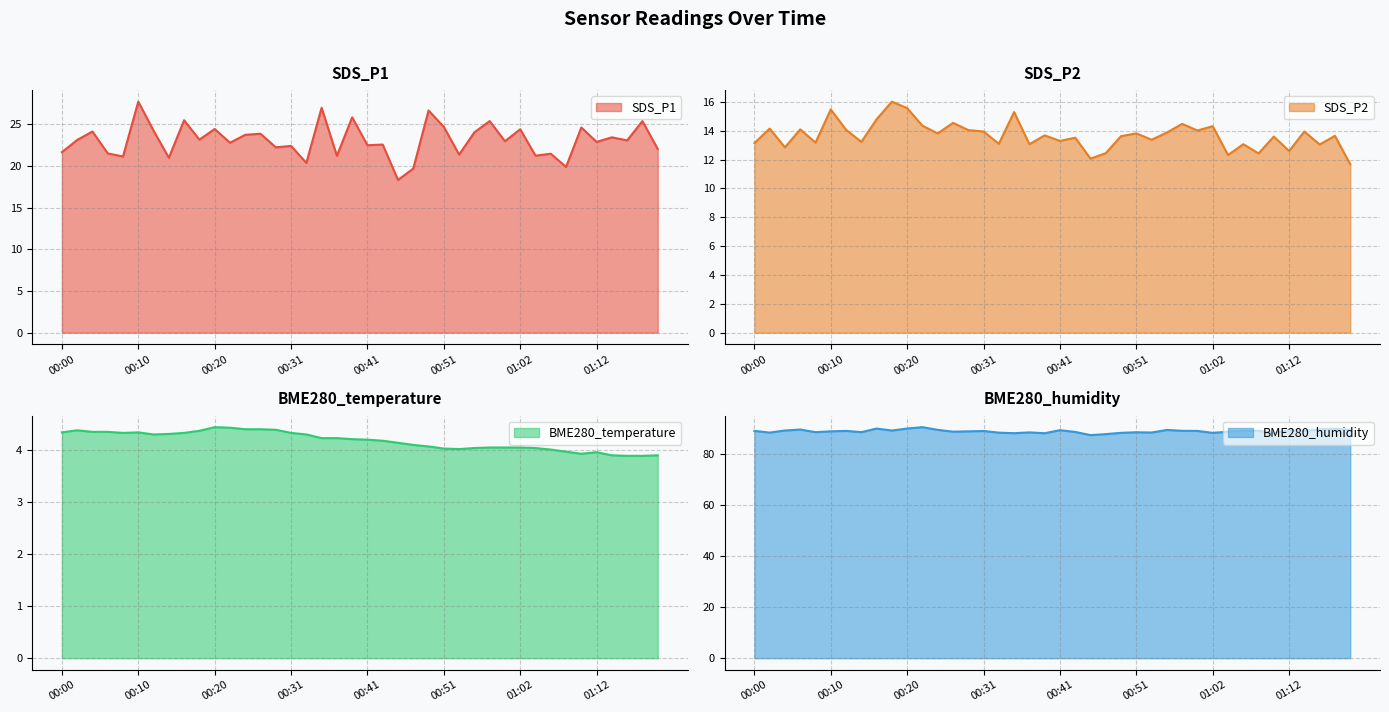

Reading left to right, extract all data points from this chart.

SDS_P1: 00:00=21.7	00:02=23.1	00:04=24.1	00:06=21.5	00:08=21.1	00:10=27.7	00:12=24.2	00:14=21.0	00:16=25.5	00:18=23.2	00:20=24.4	00:22=22.8	00:25=23.8	00:27=23.9	00:29=22.2	00:31=22.4	00:33=20.4	00:35=27.0	00:37=21.2	00:39=25.9	00:41=22.5	00:43=22.6	00:45=18.3	00:47=19.7	00:49=26.7	00:51=24.7	00:53=21.4	00:55=24.1	00:57=25.4	01:00=23.0	01:02=24.4	01:04=21.2	01:06=21.5	01:08=19.9	01:10=24.6	01:12=22.9	01:14=23.4	01:16=23.1	01:18=25.4	01:20=22.1
SDS_P2: 00:00=13.2	00:02=14.2	00:04=12.8	00:06=14.1	00:08=13.2	00:10=15.5	00:12=14.1	00:14=13.2	00:16=14.8	00:18=16.0	00:20=15.6	00:22=14.3	00:25=13.8	00:27=14.6	00:29=14.1	00:31=13.9	00:33=13.1	00:35=15.3	00:37=13.1	00:39=13.7	00:41=13.3	00:43=13.5	00:45=12.1	00:47=12.4	00:49=13.6	00:51=13.8	00:53=13.4	00:55=13.9	00:57=14.5	01:00=14.0	01:02=14.3	01:04=12.3	01:06=13.1	01:08=12.4	01:10=13.6	01:12=12.6	01:14=13.9	01:16=13.1	01:18=13.7	01:20=11.7
BME280_temperature: 00:00=4.3	00:02=4.4	00:04=4.3	00:06=4.3	00:08=4.3	00:10=4.3	00:12=4.3	00:14=4.3	00:16=4.3	00:18=4.4	00:20=4.4	00:22=4.4	00:25=4.4	00:27=4.4	00:29=4.4	00:31=4.3	00:33=4.3	00:35=4.2	00:37=4.2	00:39=4.2	00:41=4.2	00:43=4.2	00:45=4.1	00:47=4.1	00:49=4.1	00:51=4.0	00:53=4.0	00:55=4.0	00:57=4.0	01:00=4.0	01:02=4.0	01:04=4.0	01:06=4.0	01:08=4.0	01:10=3.9	01:12=4.0	01:14=3.9	01:16=3.9	01:18=3.9	01:20=3.9
BME280_humidity: 00:00=88.9	00:02=88.2	00:04=89.1	00:06=89.4	00:08=88.4	00:10=88.7	00:12=88.9	00:14=88.4	00:16=89.8	00:18=89.0	00:20=89.8	00:22=90.4	00:25=89.3	00:27=88.6	00:29=88.7	00:31=88.9	00:33=88.2	00:35=88.0	00:37=88.3	00:39=88.0	00:41=89.2	00:43=88.5	00:45=87.3	00:47=87.7	00:49=88.2	00:51=88.4	00:53=88.3	00:55=89.3	00:57=88.9	01:00=88.9	01:02=88.1	01:04=88.6	01:06=88.8	01:08=89.0	01:10=88.1	01:12=89.2	01:14=88.9	01:16=89.5	01:18=89.8	01:20=89.3